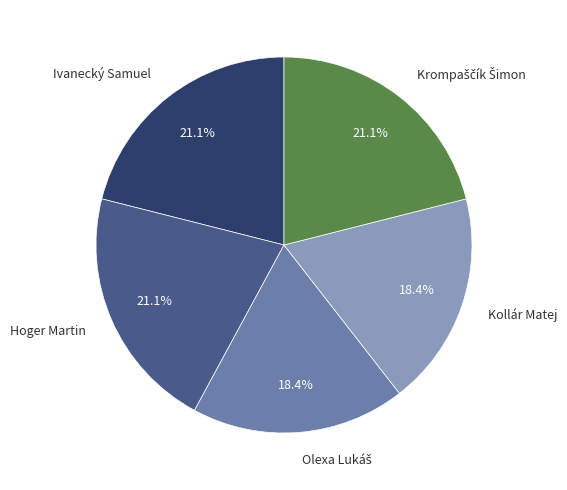

Is there a majority slice in this chart?

No